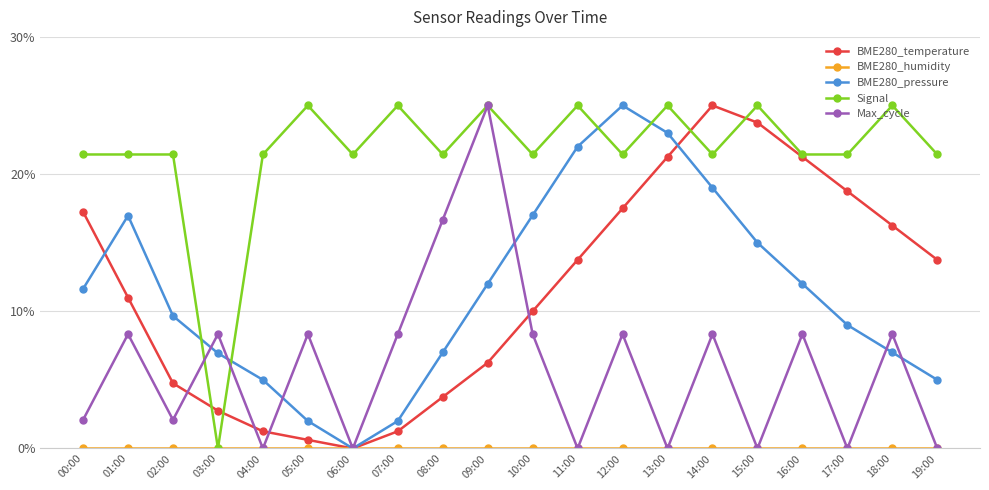

What is the difference between the BME280_temperature values at 17:00 and 03:00?

16.0